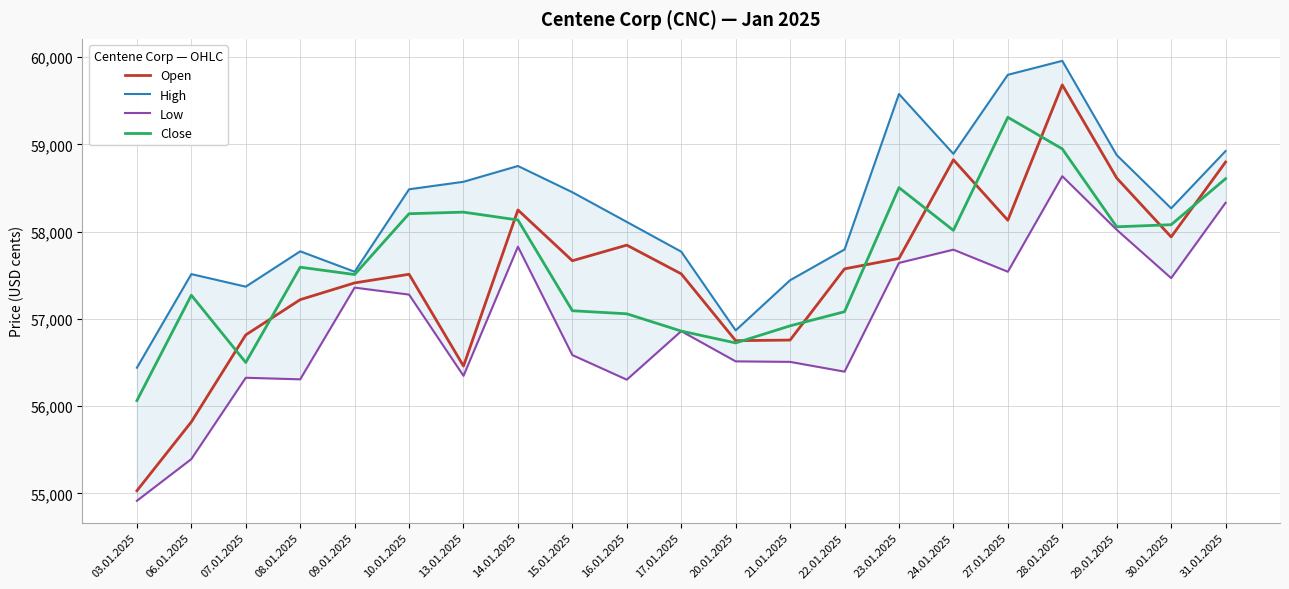

Reading left to right, extract all data points from this chart.

Open: 55030	55819	56816	57220	57412	57511	56459	58248	57666	57845	57516	56750	56757	57573	57692	58823	58130	59681	58614	57939	58797
High: 56440	57513	57369	57774	57540	58485	58571	58752	58451	58111	57770	56868	57443	57795	59577	58891	59797	59957	58877	58267	58923
Low: 54915	55393	56325	56307	57358	57278	56347	57827	56585	56303	56859	56513	56507	56395	57641	57793	57540	58635	58021	57467	58330
Close: 56063	57271	56500	57592	57508	58205	58223	58133	57093	57058	56860	56724	56920	57082	58504	58014	59310	58948	58055	58079	58606